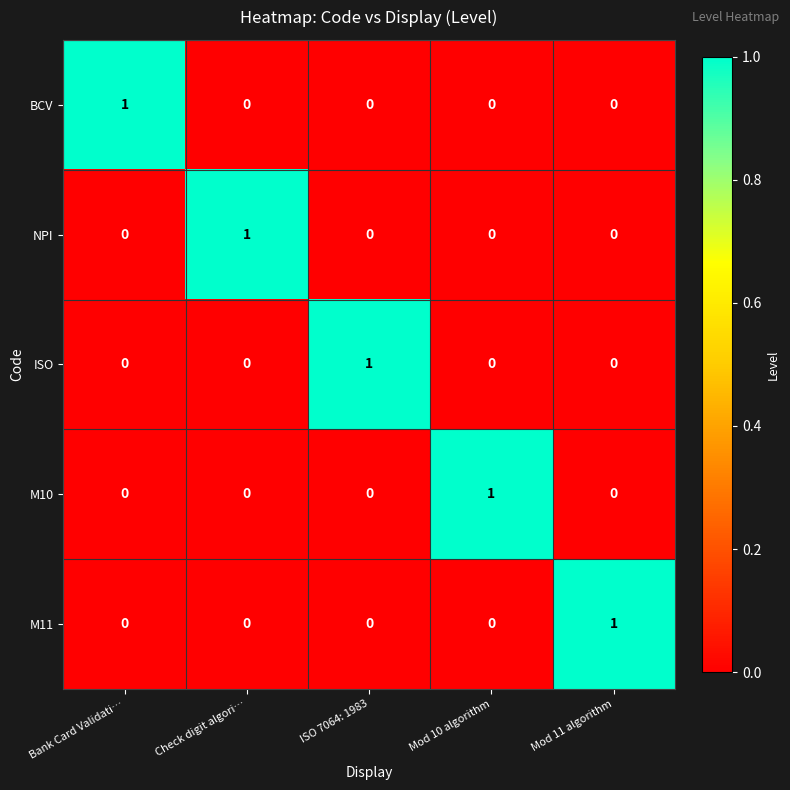

At how many categories does at least one series exceed 0?

5